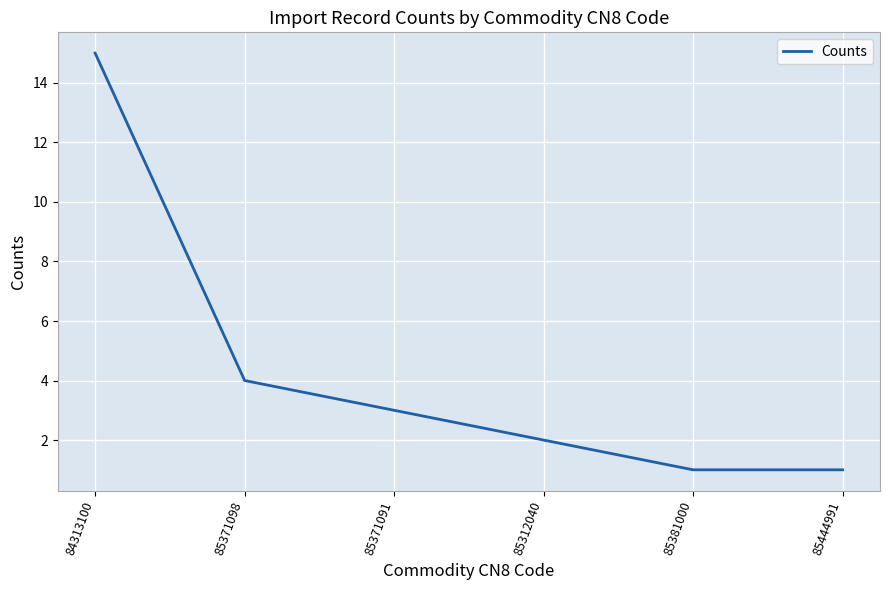

Is it true that the value at 85444991 is 1?

True